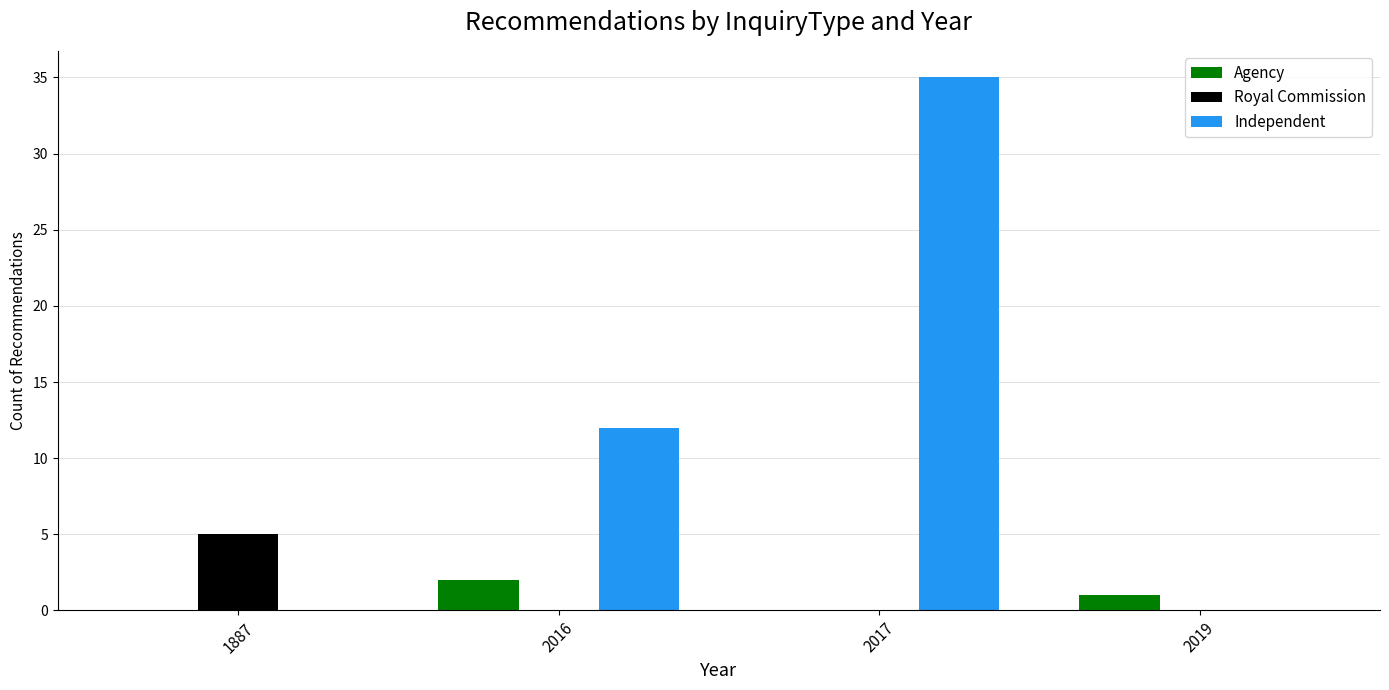

What are all the series names shown in the legend?

Agency, Royal Commission, Independent